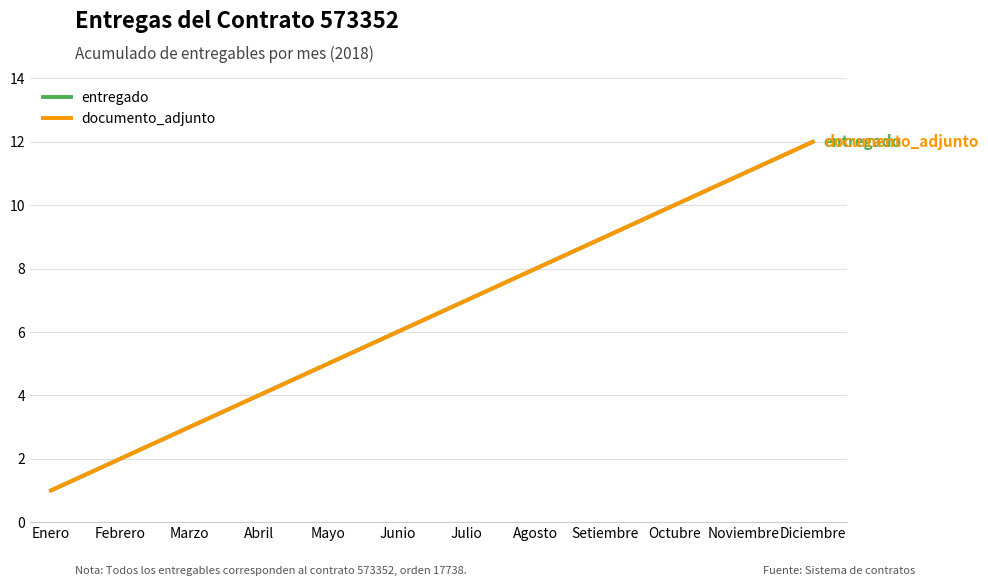

Is the value of documento_adjunto at Setiembre greater than the value of entregado at Julio?

Yes